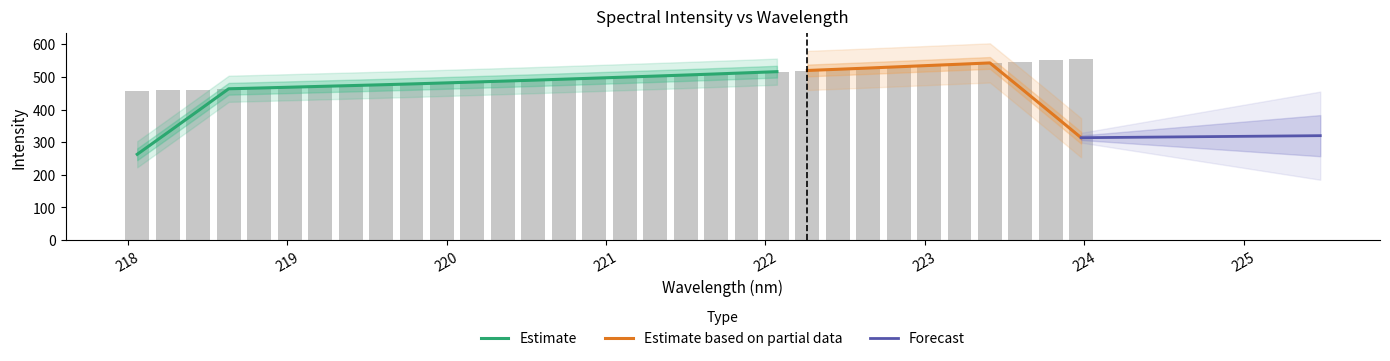

How many values exceed 499?

16